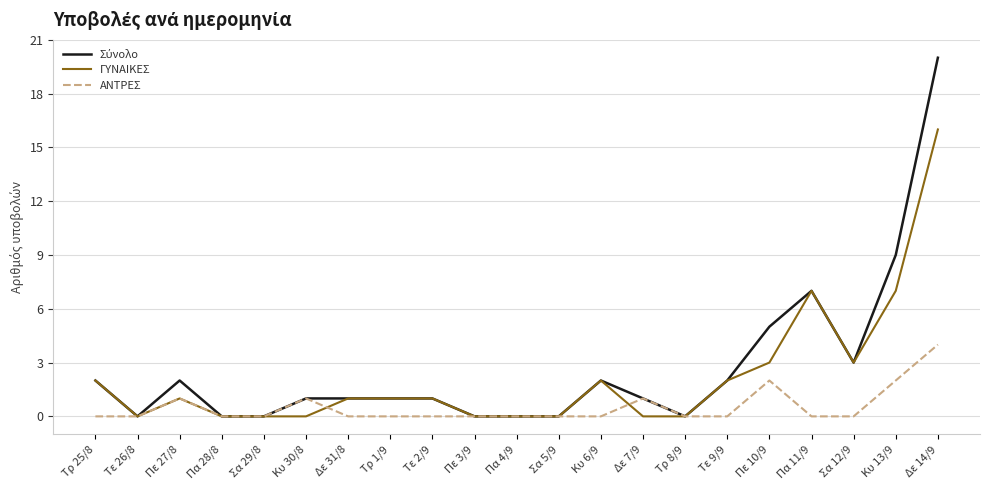

What is the highest value of the ΑΝΤΡΕΣ series?

4